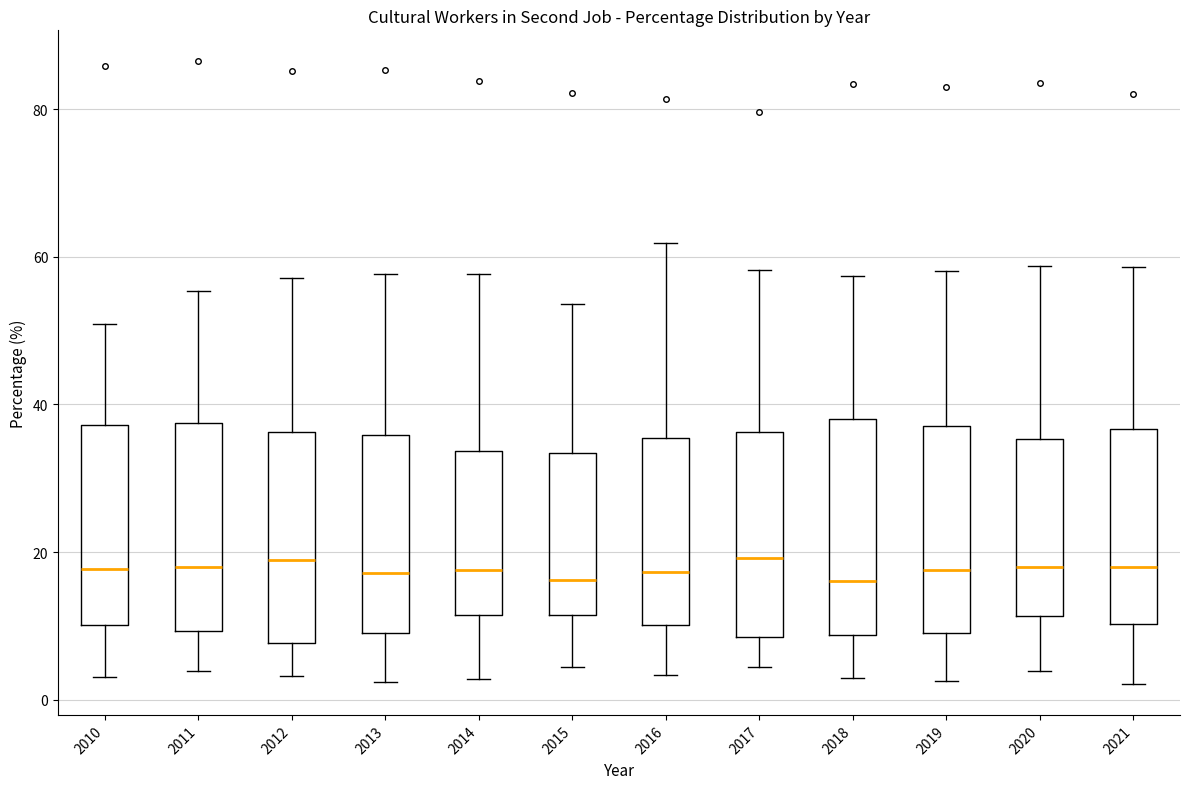

Reading left to right, read every box against the y-axis: the position of its median line, the range the box covers, and the ends of its whiskers. The values are not printed on the chart, so give them approximately, as read against the axis.

2010: median 18, box 10 to 38, whiskers 4 to 50
2011: median 18, box 10 to 38, whiskers 4 to 56
2012: median 18, box 8 to 36, whiskers 4 to 58
2013: median 18, box 10 to 36, whiskers 2 to 58
2014: median 18, box 12 to 34, whiskers 2 to 58
2015: median 16, box 12 to 34, whiskers 4 to 54
2016: median 18, box 10 to 36, whiskers 4 to 62
2017: median 20, box 8 to 36, whiskers 4 to 58
2018: median 16, box 8 to 38, whiskers 2 to 58
2019: median 18, box 10 to 38, whiskers 2 to 58
2020: median 18, box 12 to 36, whiskers 4 to 58
2021: median 18, box 10 to 36, whiskers 2 to 58